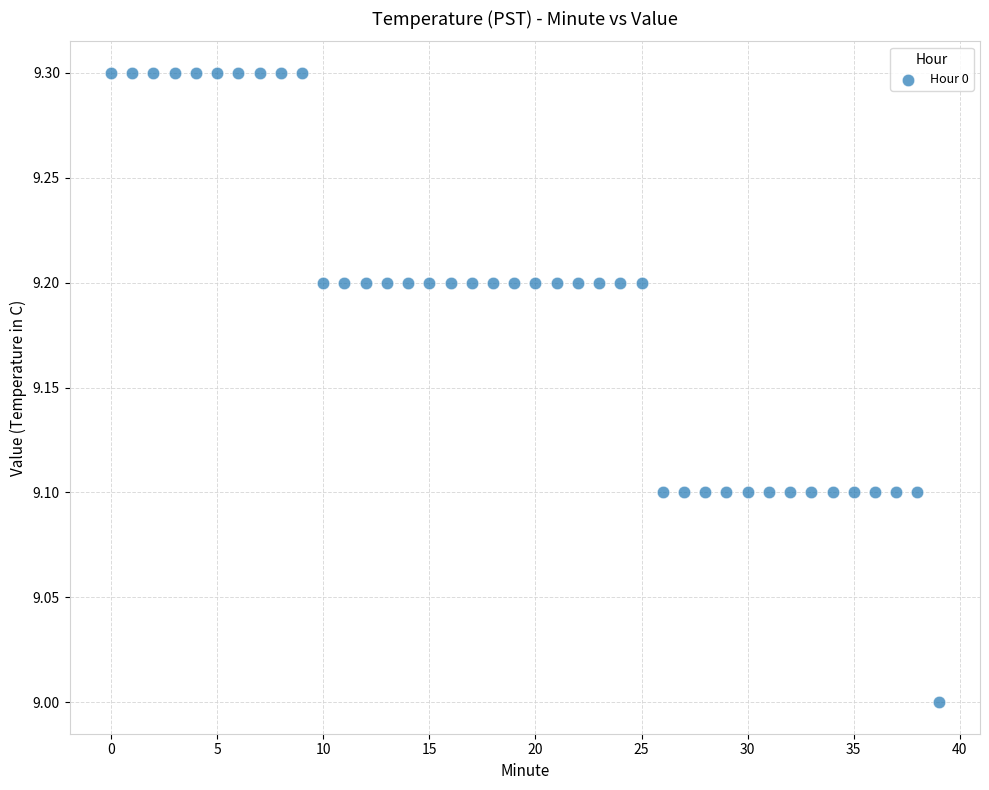

What is the range of Y values (max minus min)?

0.3